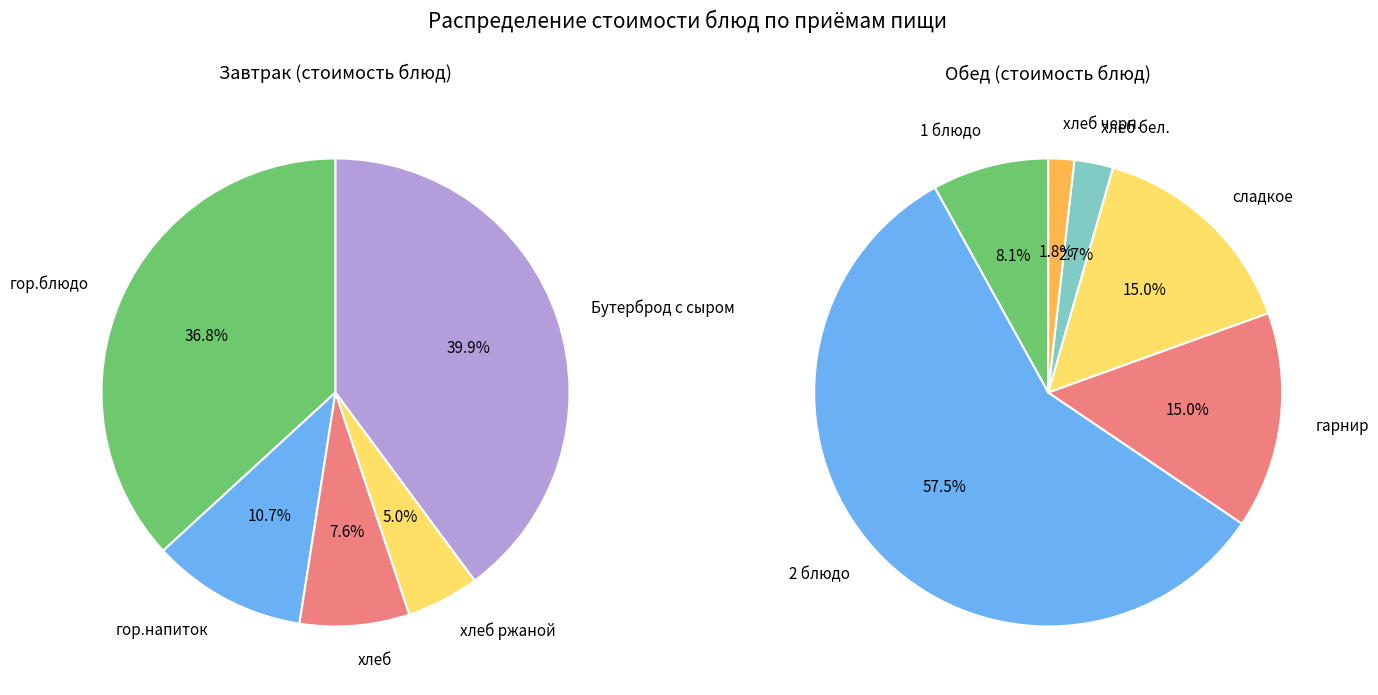

Which category has the smallest portion of the pie?

хлеб ржаной